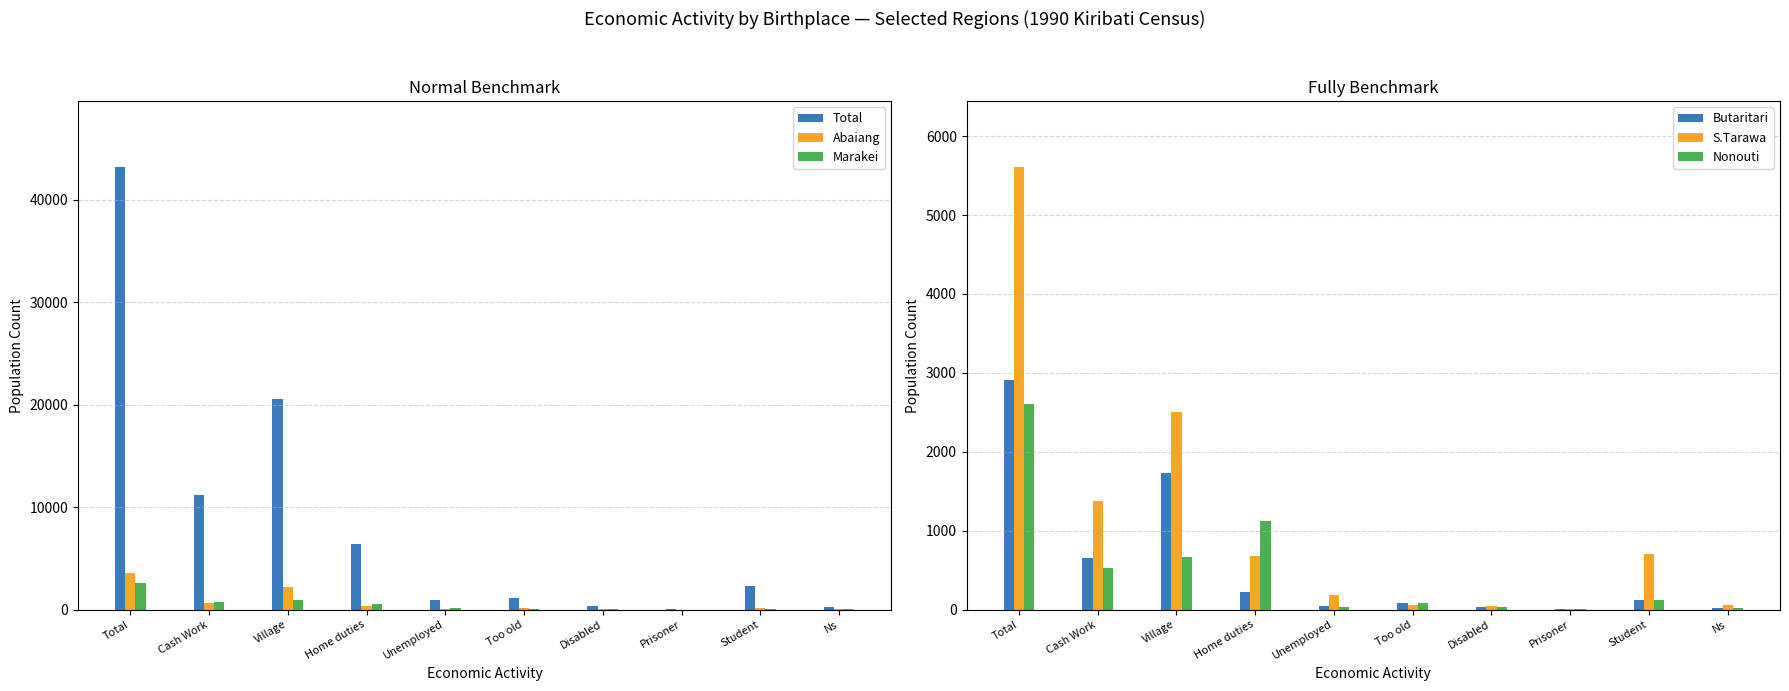

Rank the categories by Marakei value from highest to lowest.

Total, Village, Cash Work, Home duties, Unemployed, Student, Too old, Disabled, Ns, Prisoner